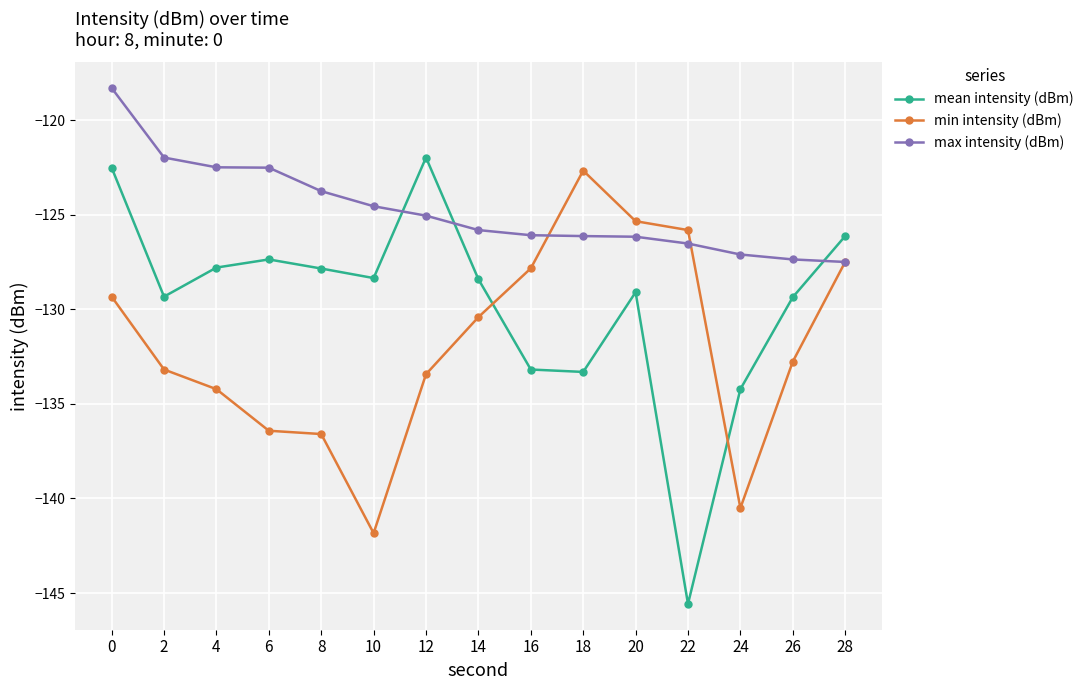

Does the chart have visible grid lines?

Yes